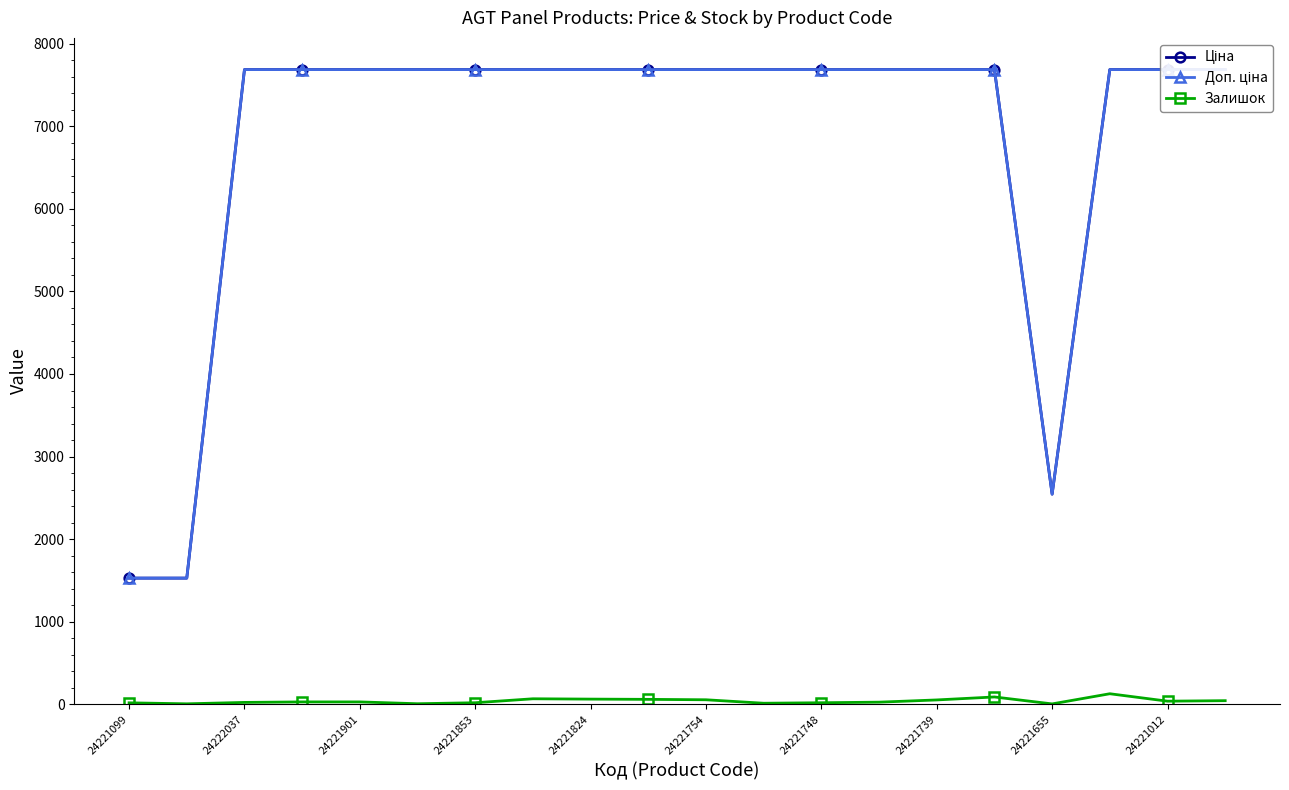

True or false: Доп. ціна and Ціна cross at least once.

False